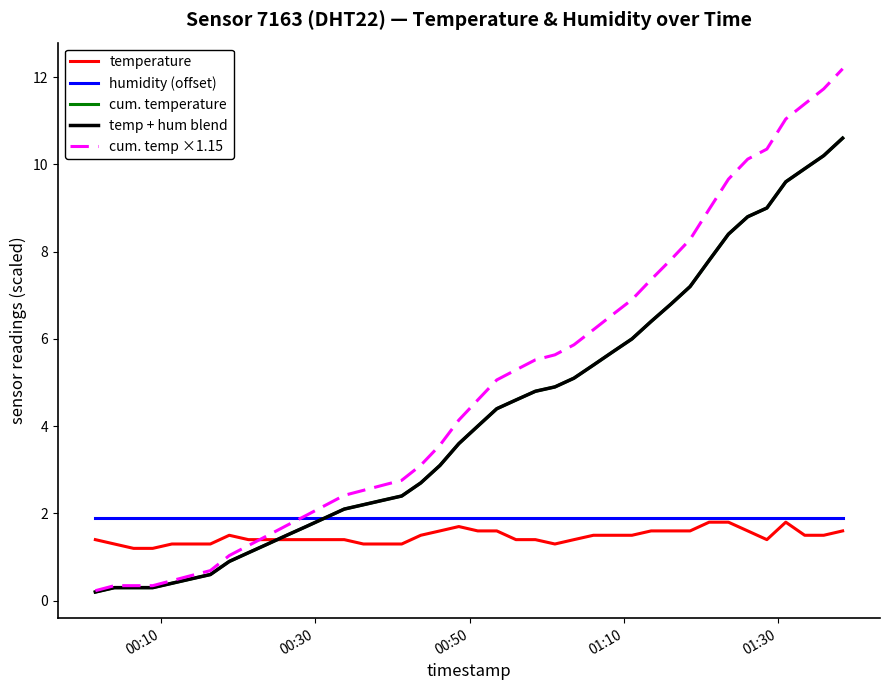

Reading left to right, extract all data points from this chart.

temperature: 1.4	1.3	1.2	1.2	1.3	1.3	1.3	1.5	1.4	1.4	1.4	1.4	1.4	1.4	1.3	1.3	1.3	1.5	1.6	1.7	1.6	1.6	1.4	1.4	1.3	1.4	1.5	1.5	1.5	1.6	1.6	1.6	1.8	1.8	1.6	1.4	1.8	1.5	1.5	1.6
humidity (offset): 1.9	1.9	1.9	1.9	1.9	1.9	1.9	1.9	1.9	1.9	1.9	1.9	1.9	1.9	1.9	1.9	1.9	1.9	1.9	1.9	1.9	1.9	1.9	1.9	1.9	1.9	1.9	1.9	1.9	1.9	1.9	1.9	1.9	1.9	1.9	1.9	1.9	1.9	1.9	1.9
cum. temperature: 0.2	0.3	0.3	0.3	0.4	0.5	0.6	0.9	1.1	1.3	1.5	1.7	1.9	2.1	2.2	2.3	2.4	2.7	3.1	3.6	4.0	4.4	4.6	4.8	4.9	5.1	5.4	5.7	6.0	6.4	6.8	7.2	7.8	8.4	8.8	9.0	9.6	9.9	10.2	10.6
temp + hum blend: 0.2	0.3	0.3	0.3	0.4	0.5	0.6	0.9	1.1	1.3	1.5	1.7	1.9	2.1	2.2	2.3	2.4	2.7	3.1	3.6	4.0	4.4	4.6	4.8	4.9	5.1	5.4	5.7	6.0	6.4	6.8	7.2	7.8	8.4	8.8	9.0	9.6	9.9	10.2	10.6
cum. temp ×1.15: 0.2	0.3	0.3	0.3	0.5	0.6	0.7	1.0	1.3	1.5	1.7	2.0	2.2	2.4	2.5	2.6	2.8	3.1	3.6	4.1	4.6	5.1	5.3	5.5	5.6	5.9	6.2	6.6	6.9	7.4	7.8	8.3	9.0	9.7	10.1	10.4	11.0	11.4	11.7	12.2